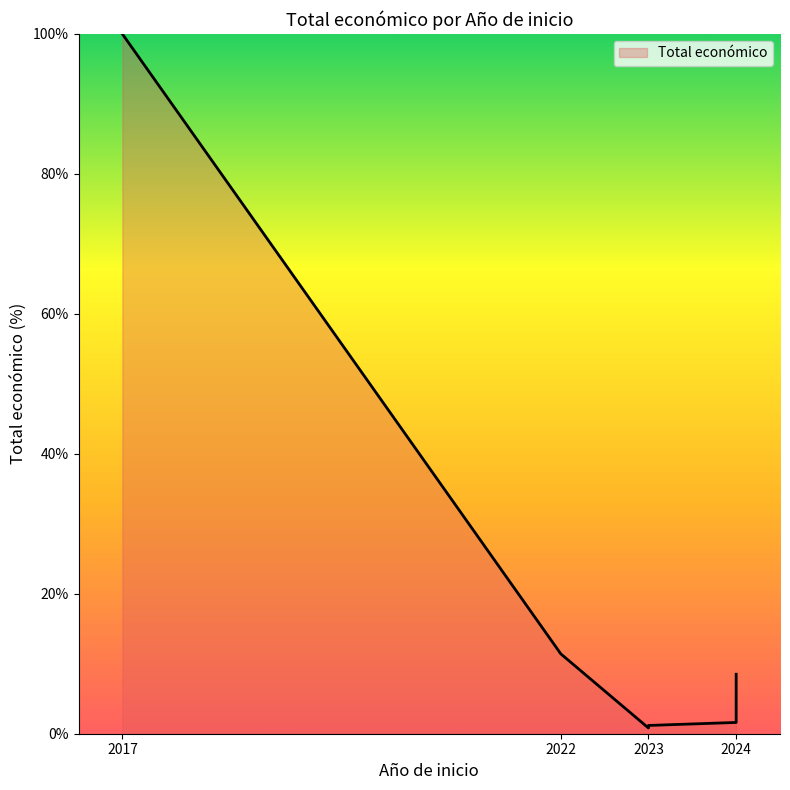

Count the number of categories in the chart.

6